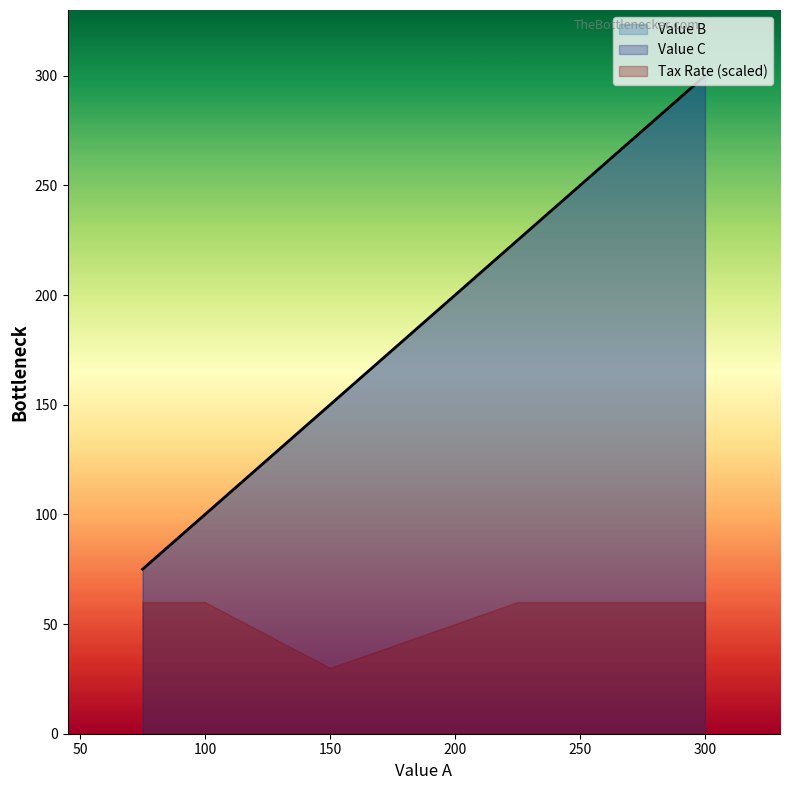

Which series has the widest spread of values?

Value B